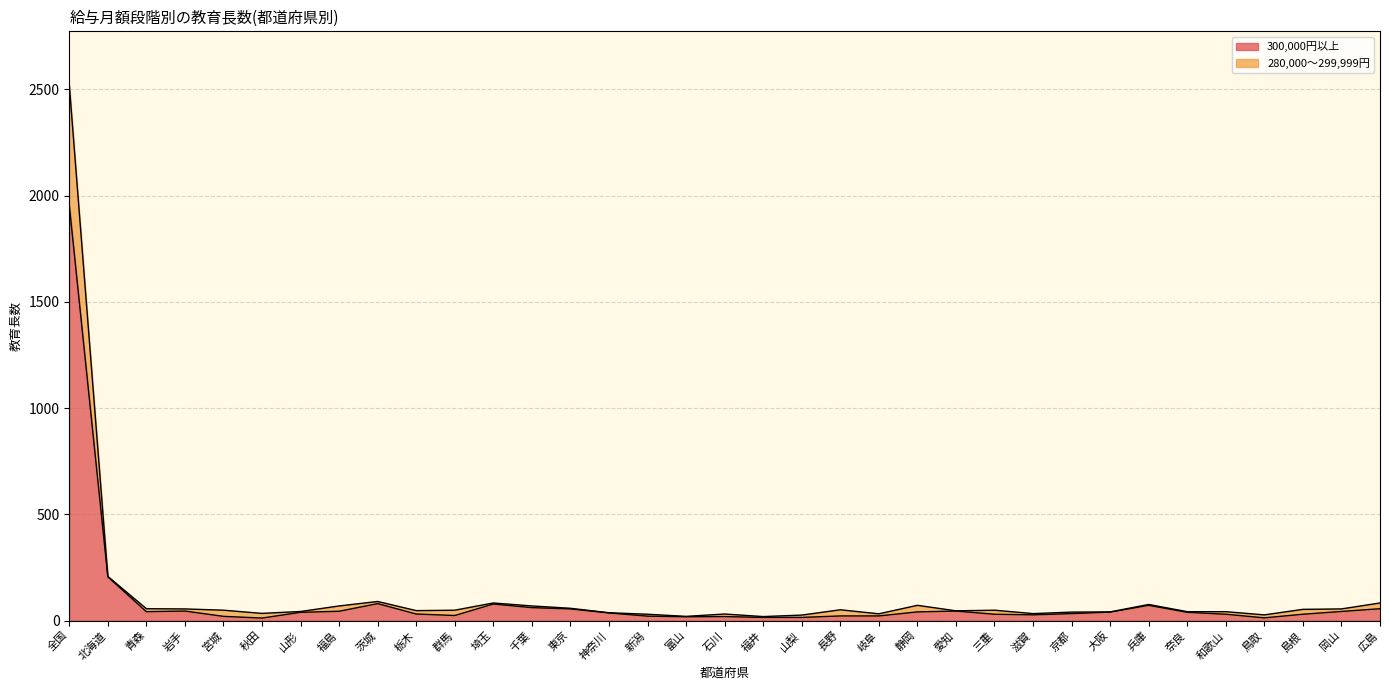

At which label does 300,000円以上 reach its peak?

全国